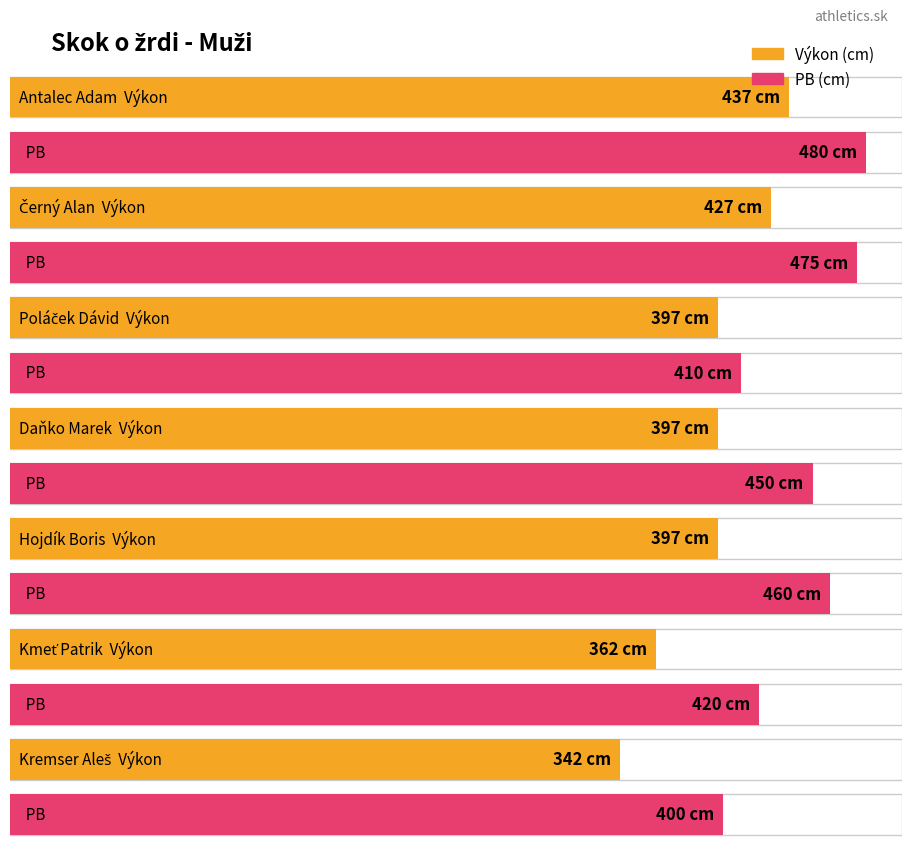

At how many categories does at least one series exceed 405?

6